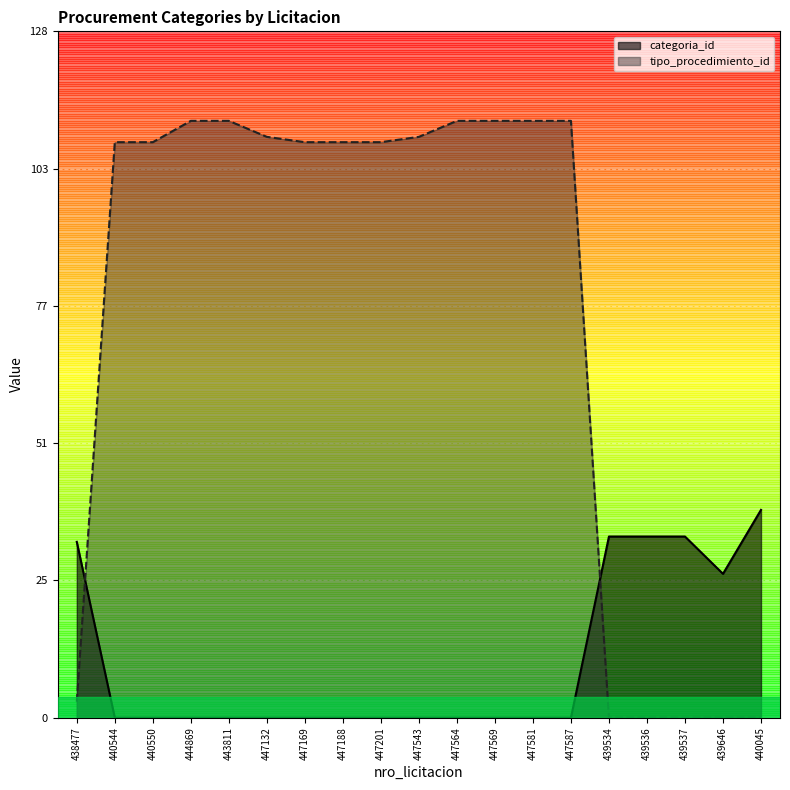

Reading right to left, transcribe all the data shown in this chart.

categoria_id: 39	27	34	34	34	0	0	0	0	0	0	0	0	0	0	0	0	0	33
tipo_procedimiento_id: 0	0	0	0	0	112	112	112	112	109	108	108	108	109	112	112	108	108	3